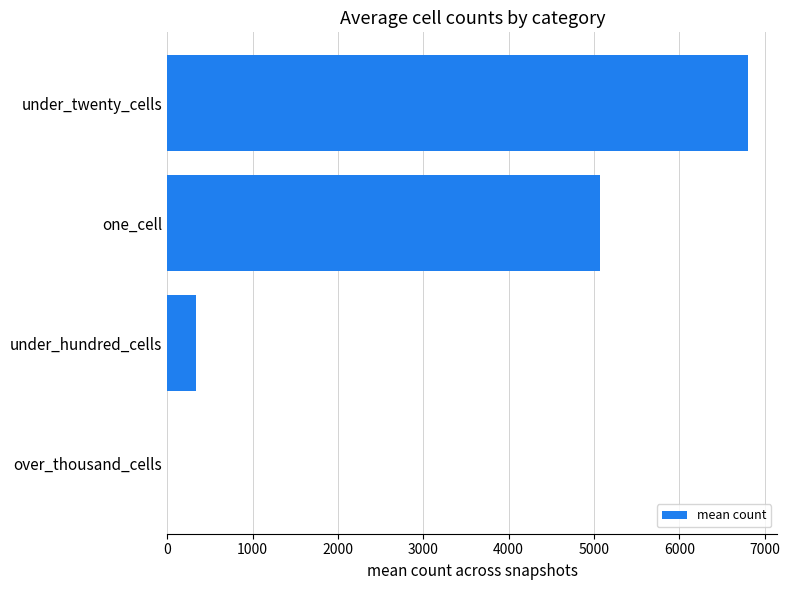

What is the sum of the values at one_cell and under_hundred_cells?

5410.2